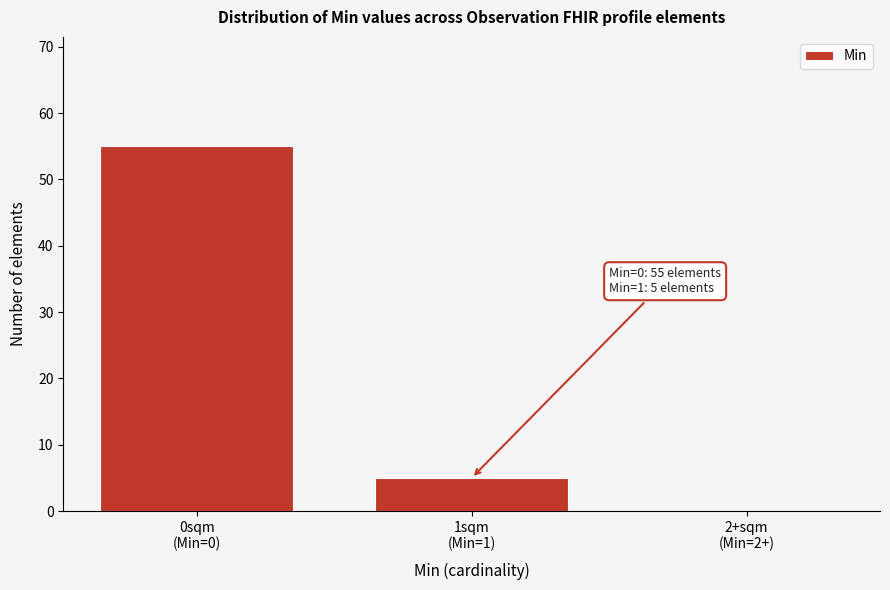

What is the sum of all values?

60